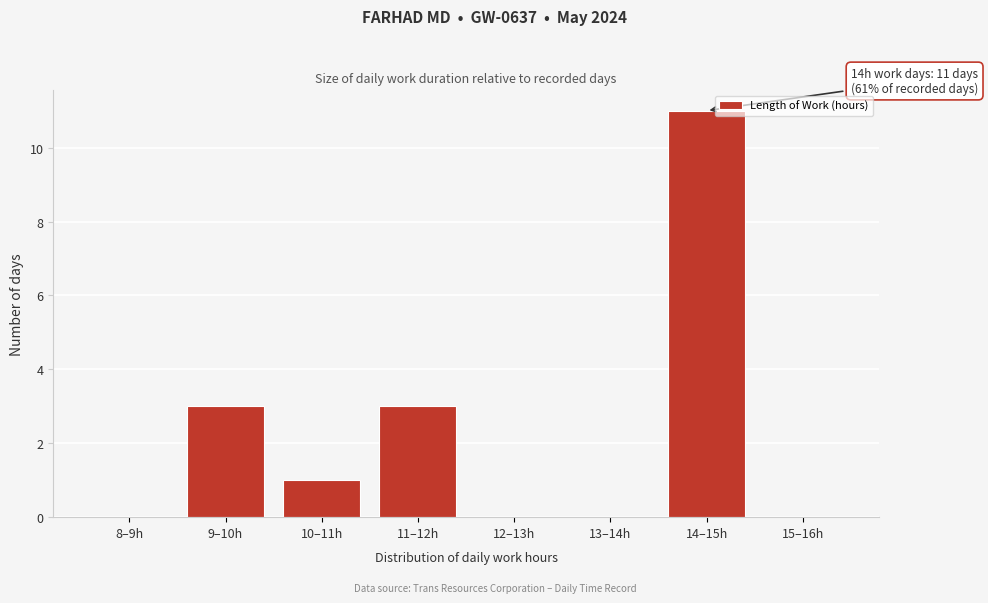

Reading left to right, list all the values displayed in this chart.

8–9h=0	9–10h=3	10–11h=1	11–12h=3	12–13h=0	13–14h=0	14–15h=11	15–16h=0